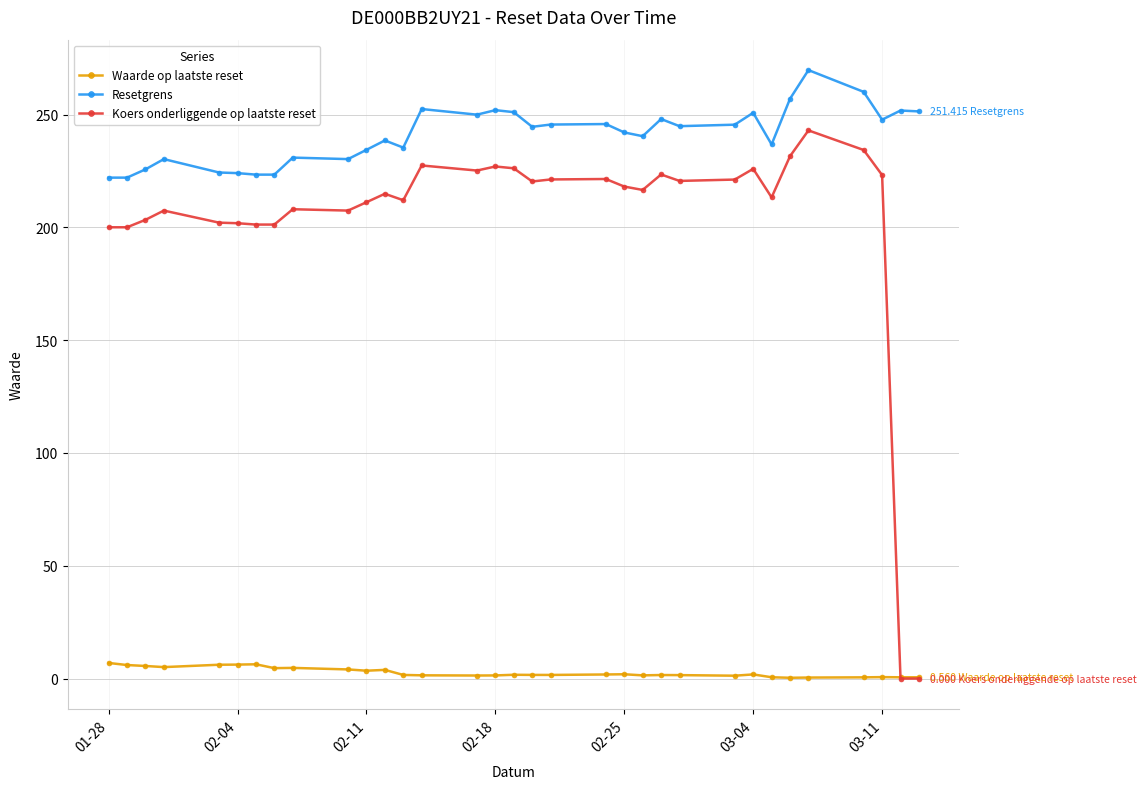

List the series in order of their overall mean, highest first.

Resetgrens, Koers onderliggende op laatste reset, Waarde op laatste reset